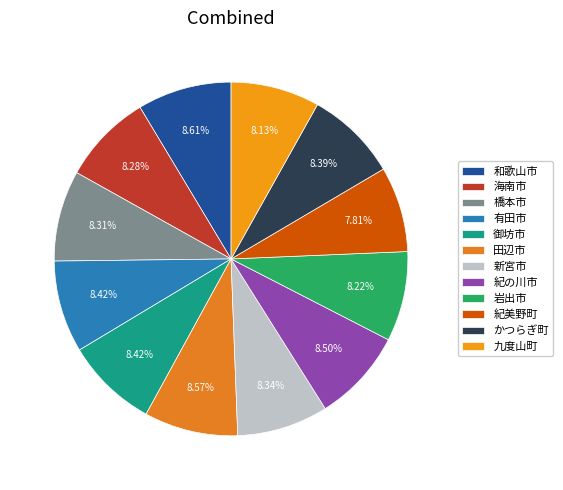

What percentage is NOT represented by 田辺市?

91.4%